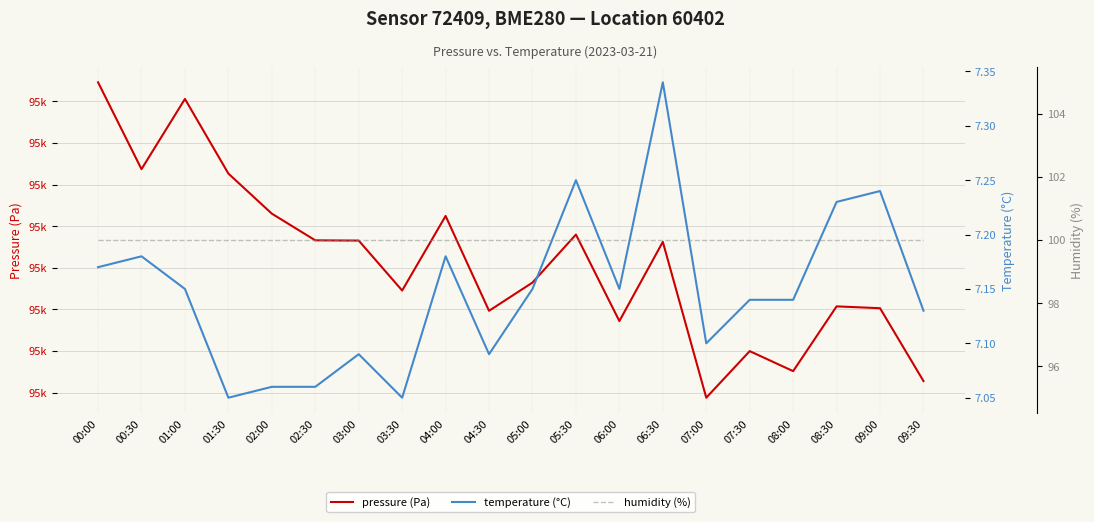

True or false: temperature (°C) has a value of 2.0 at 07:30.

False